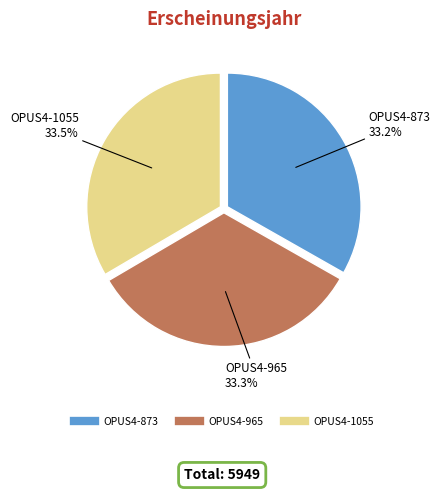

What is the total percentage of OPUS4-965 and OPUS4-1055?

66.8%